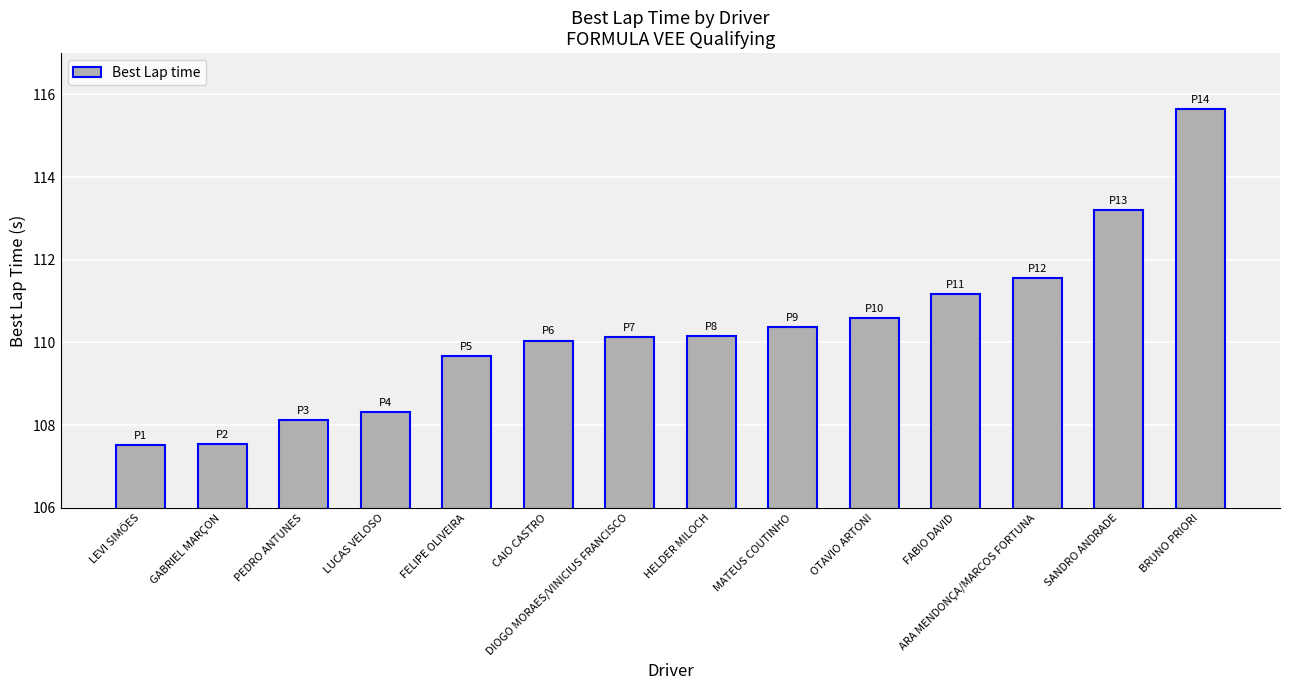

What is the difference between the values at DIOGO MORAES/VINICIUS FRANCISCO and PEDRO ANTUNES?

2.0